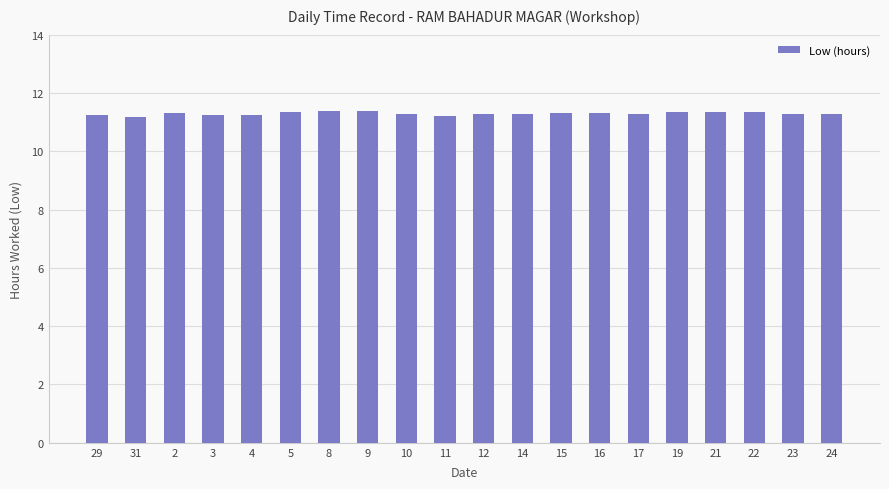

What is the sum of the values at 9 and 22?

22.7